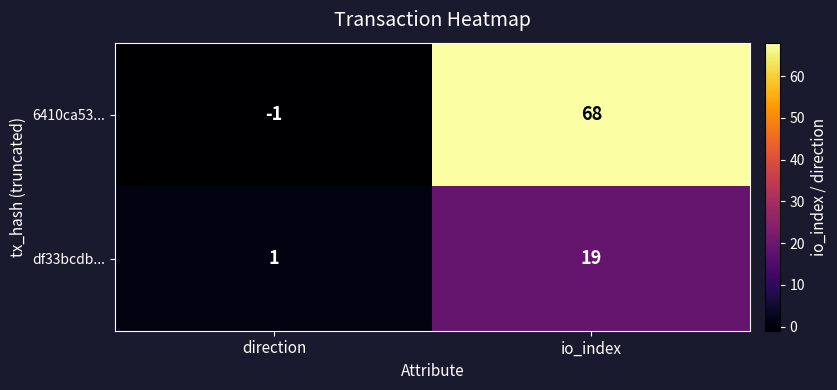

Which series has the largest total across all categories?

6410ca53...